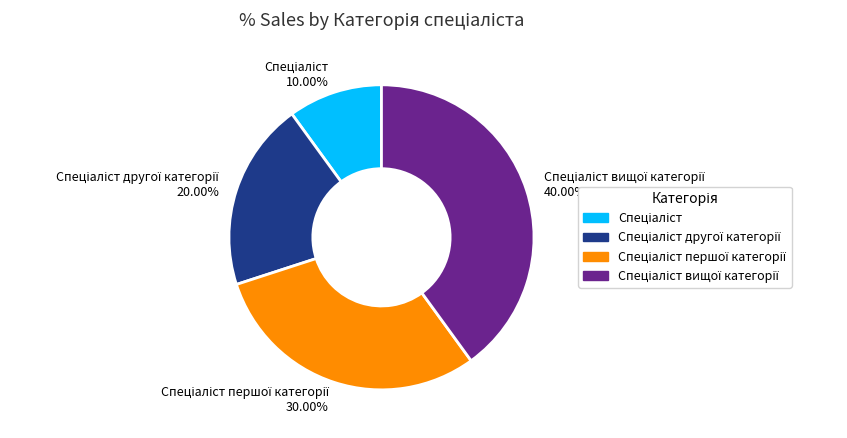

Does any single category account for the majority?

No